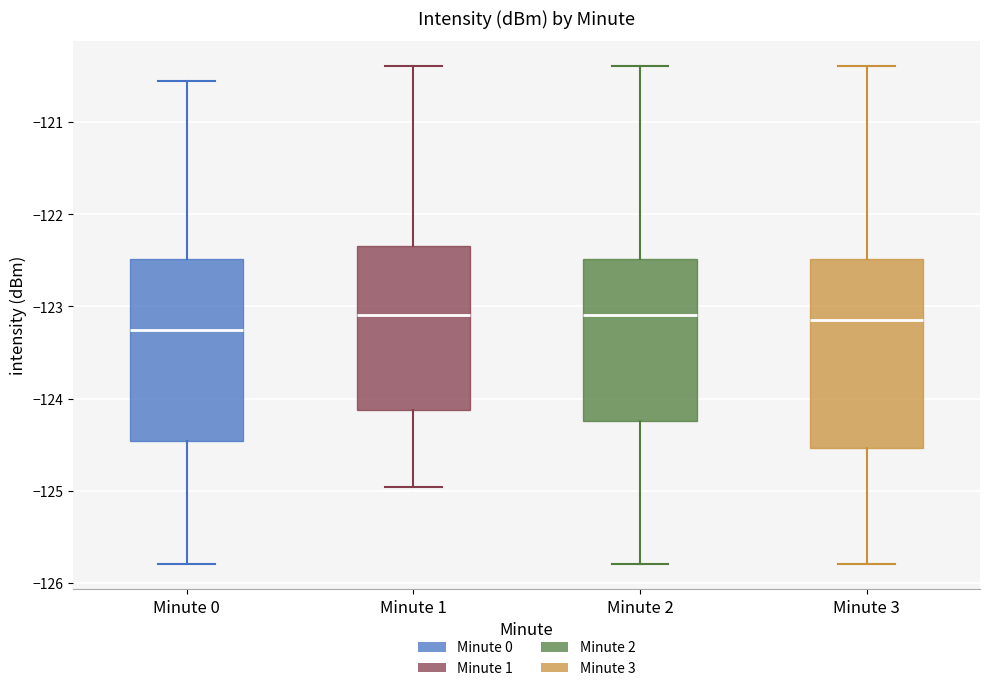

Reading left to right, read every box against the y-axis: the position of its median line, the range the box covers, and the ends of its whiskers. The values are not printed on the chart, so give them approximately, as read against the axis.

Minute 0: median -123.3, box -124.5 to -122.5, whiskers -125.8 to -120.6
Minute 1: median -123.1, box -124.1 to -122.3, whiskers -125.0 to -120.4
Minute 2: median -123.1, box -124.2 to -122.5, whiskers -125.8 to -120.4
Minute 3: median -123.1, box -124.5 to -122.5, whiskers -125.8 to -120.4